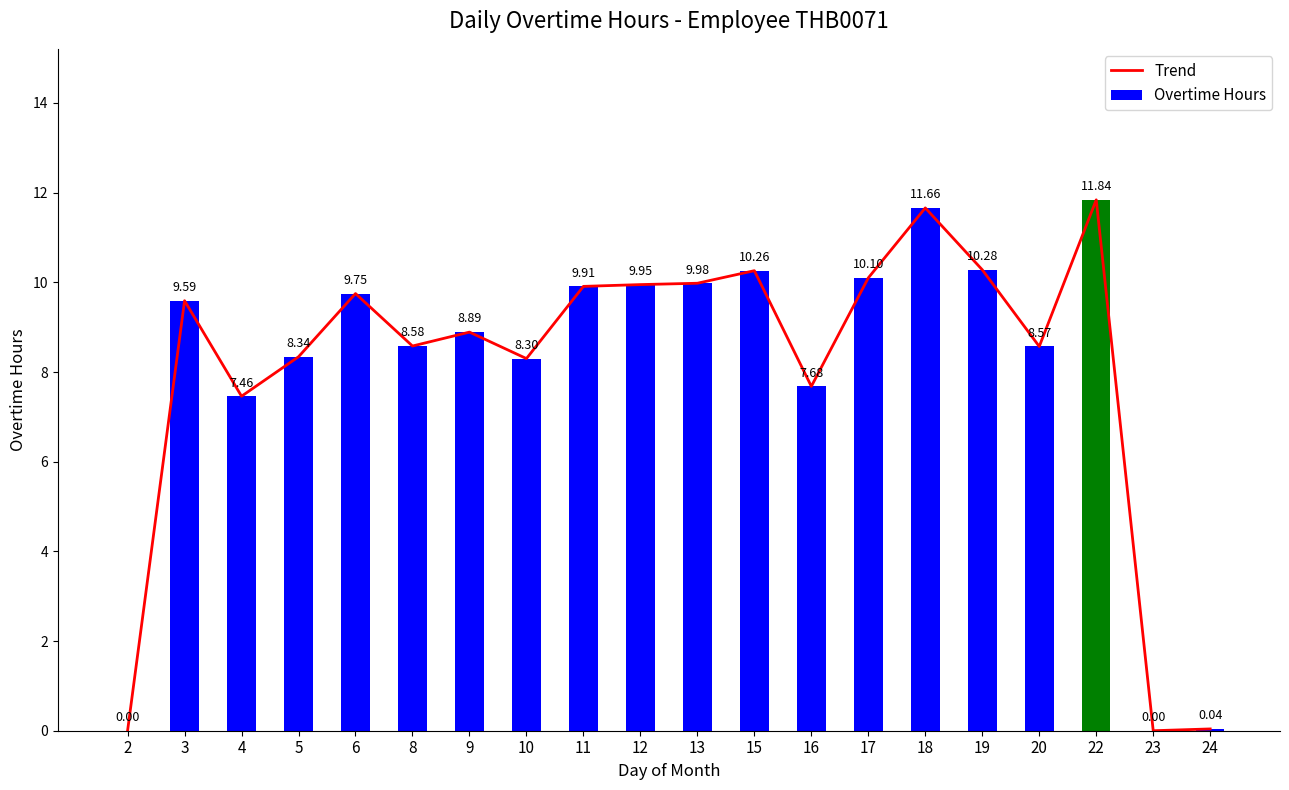

Read the Overtime Hours value at 15.

10.3